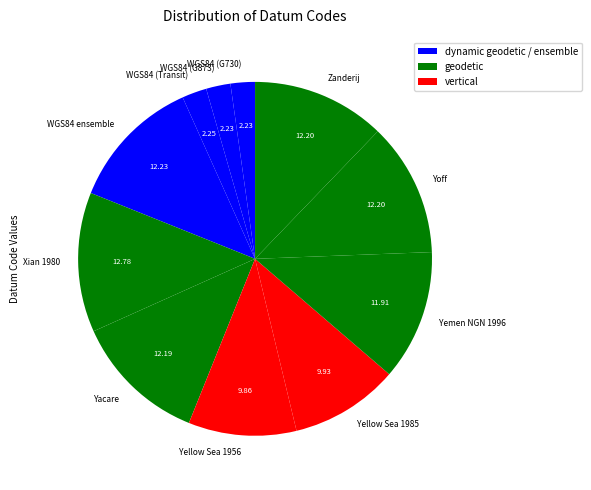

Does Yoff represent more than half of the total?

No